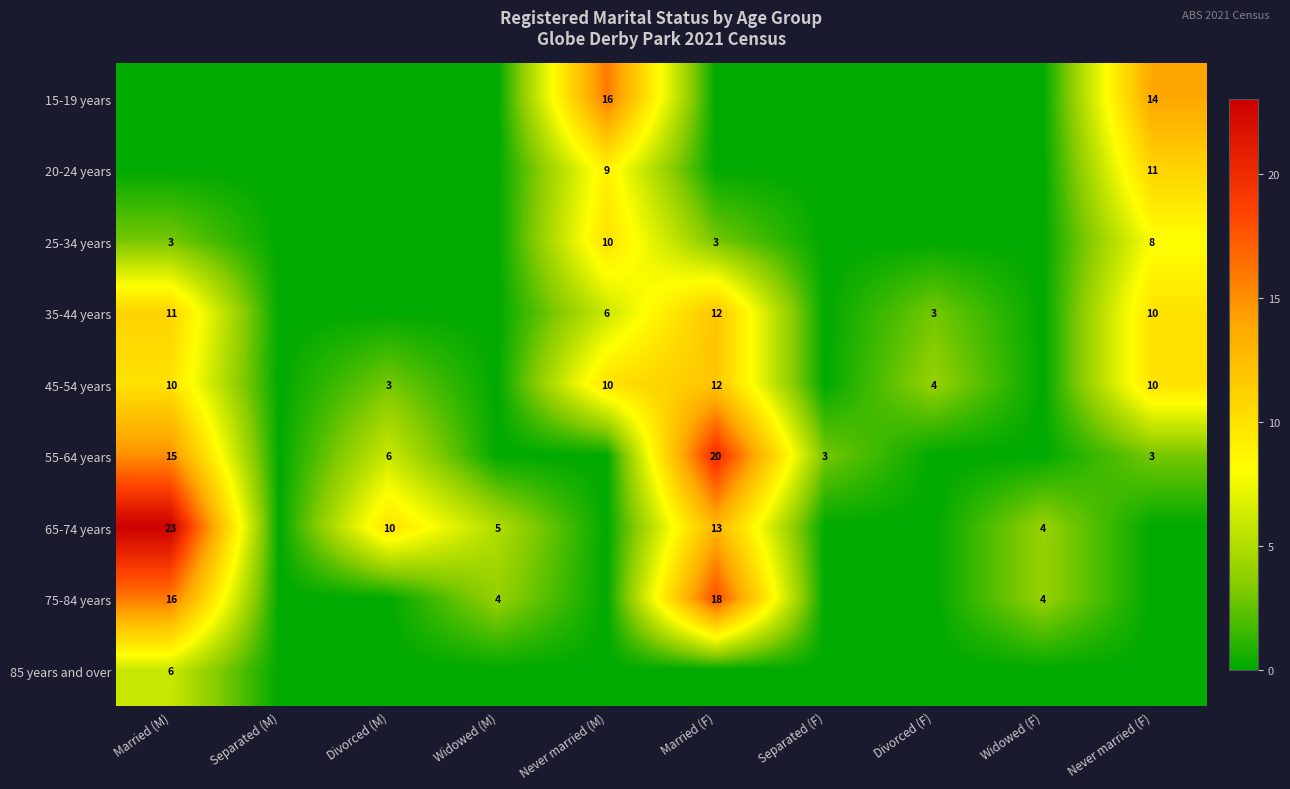

The value of 75-84 years at Widowed (F) is 2. True or false?

False